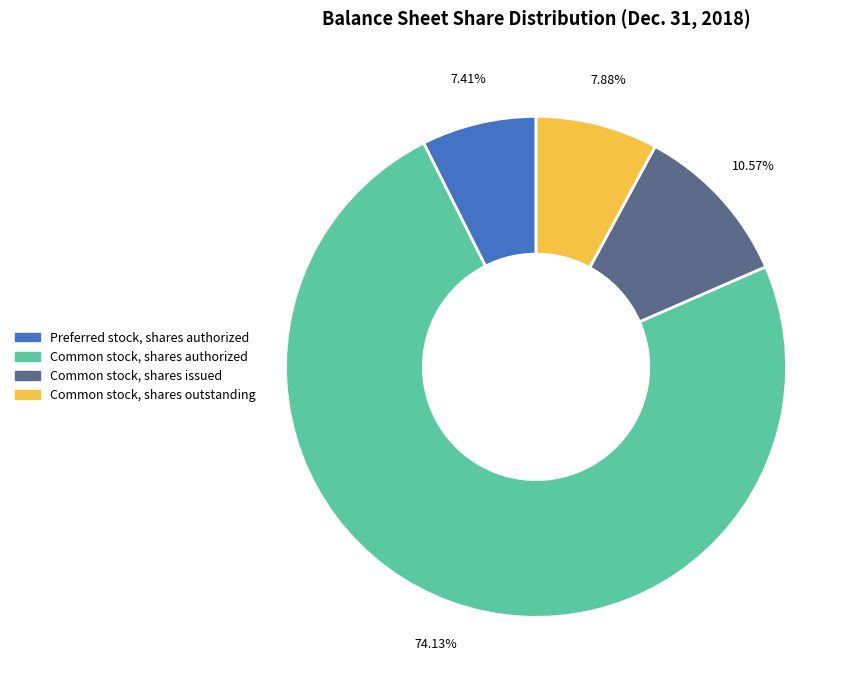

True or false: Common stock, shares outstanding accounts for 8% of the total.

True